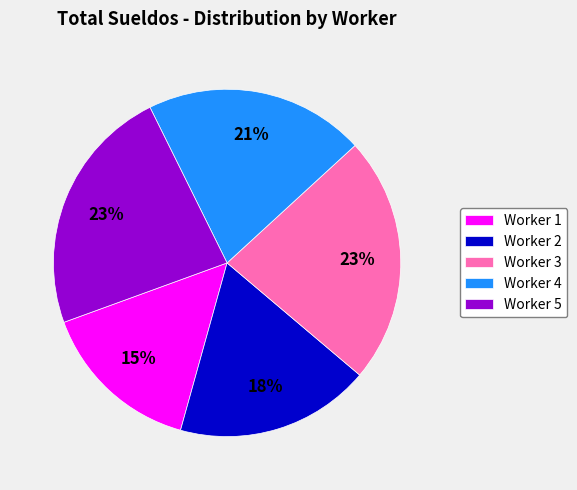

Which slice is the smallest?

Worker 1